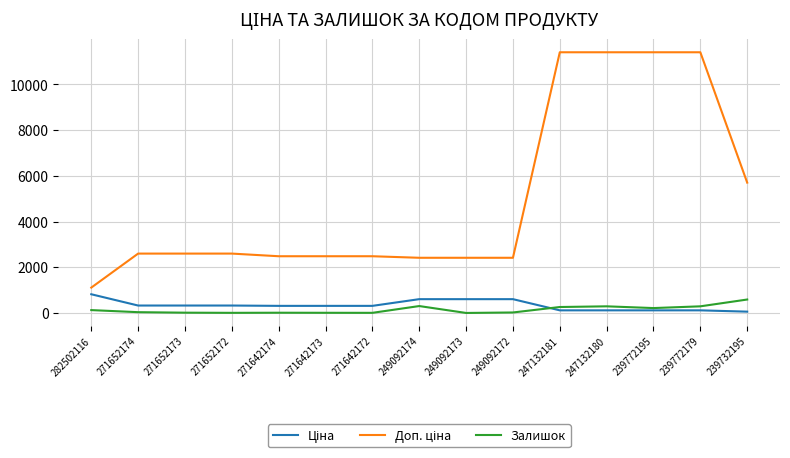

What is the greatest value displayed?

11410.0